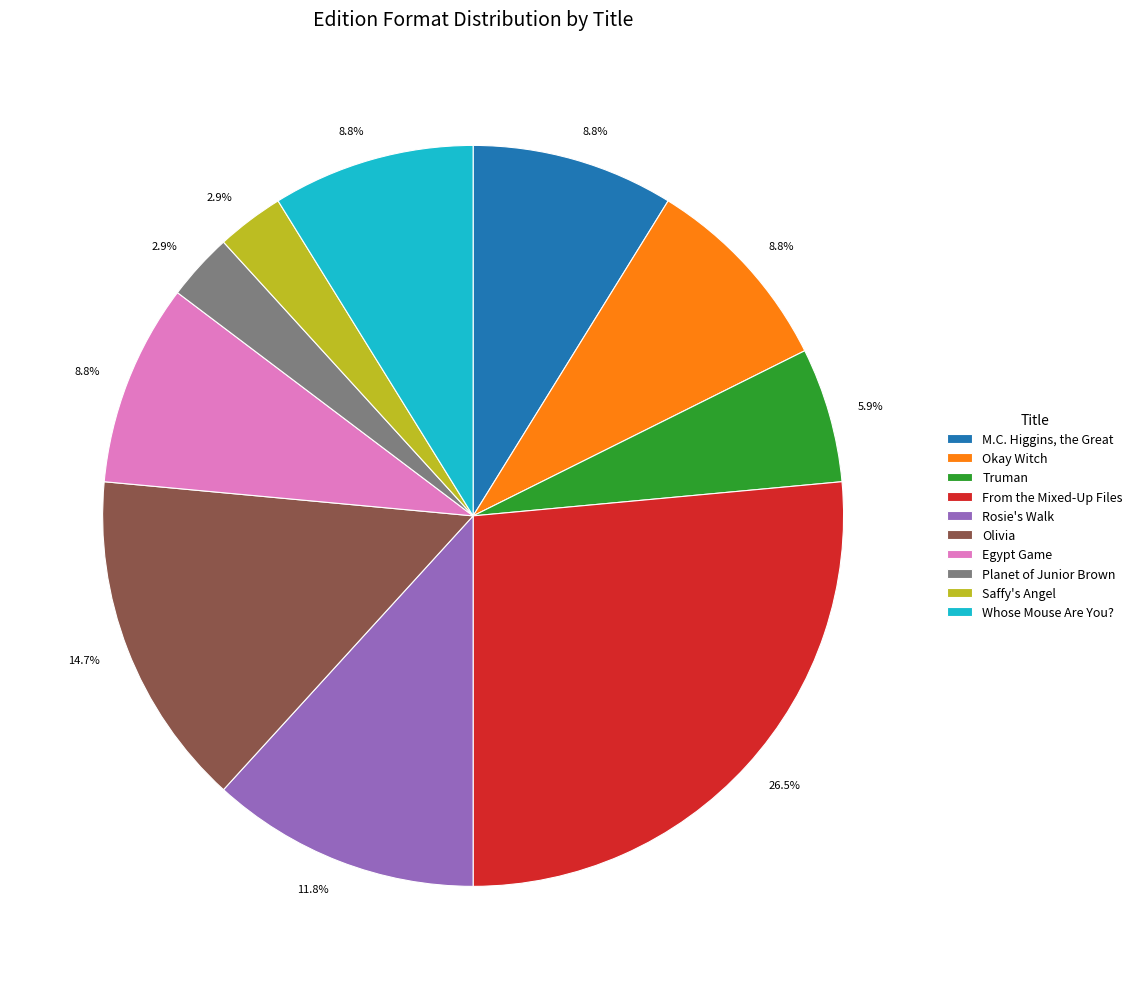

Does any single category account for the majority?

No